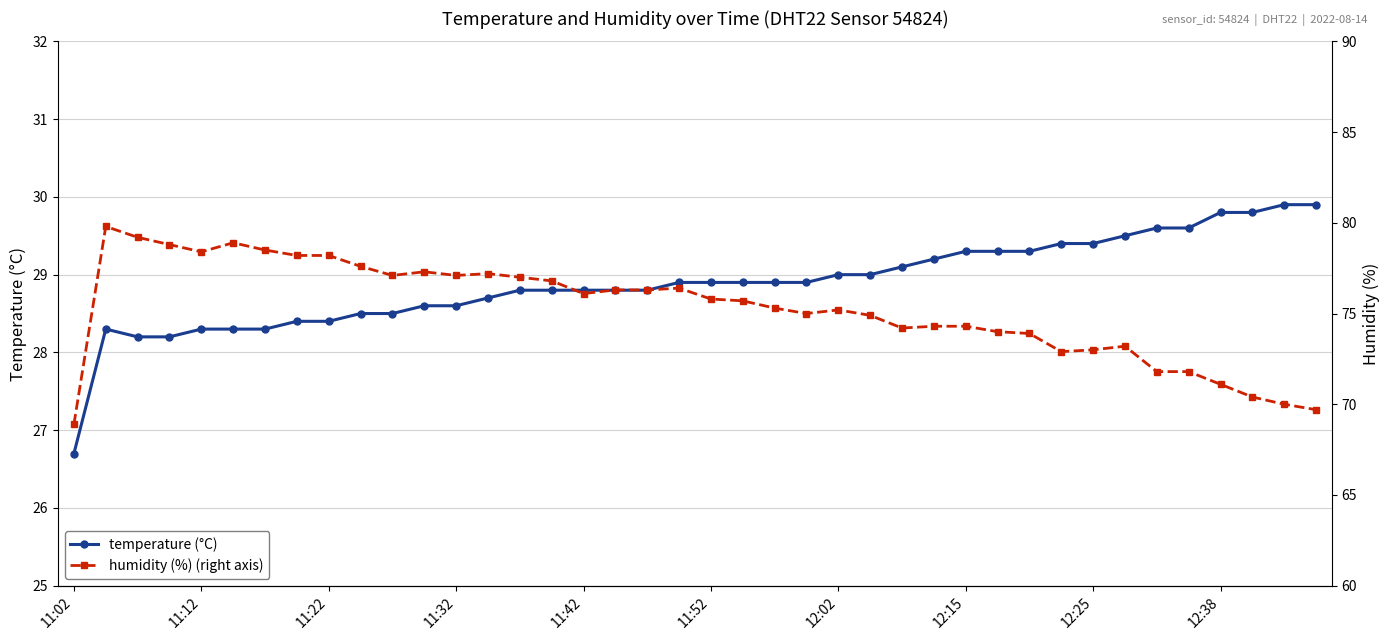

True or false: temperature (°C) has a value of 40.0 at 11:52.

False